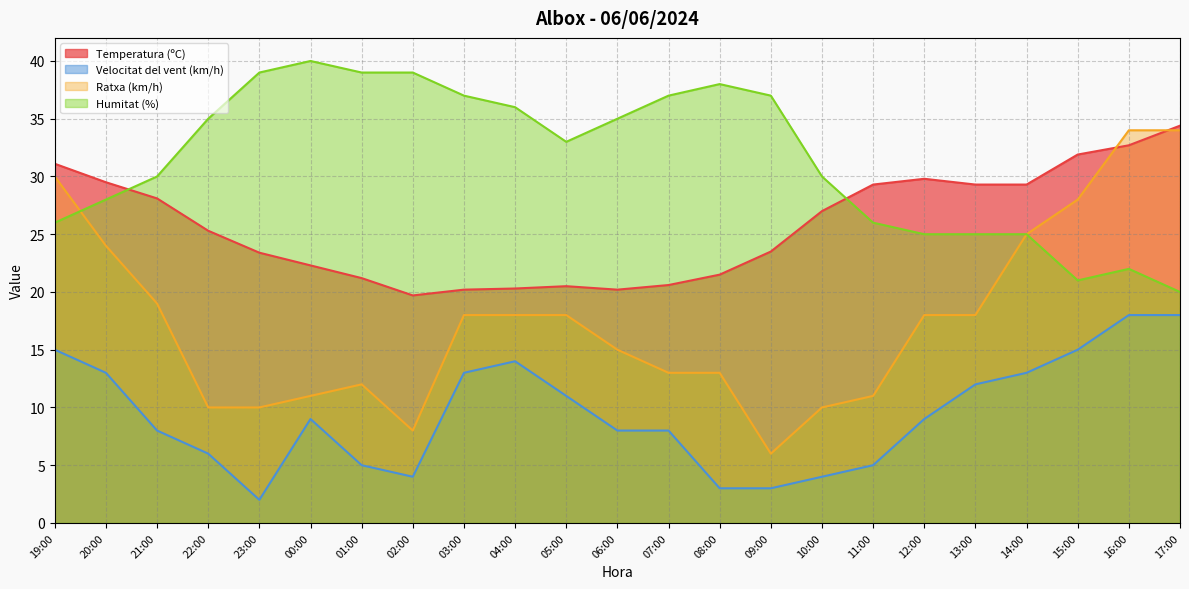

How many interior local valleys does the Humitat (%) series have?

2